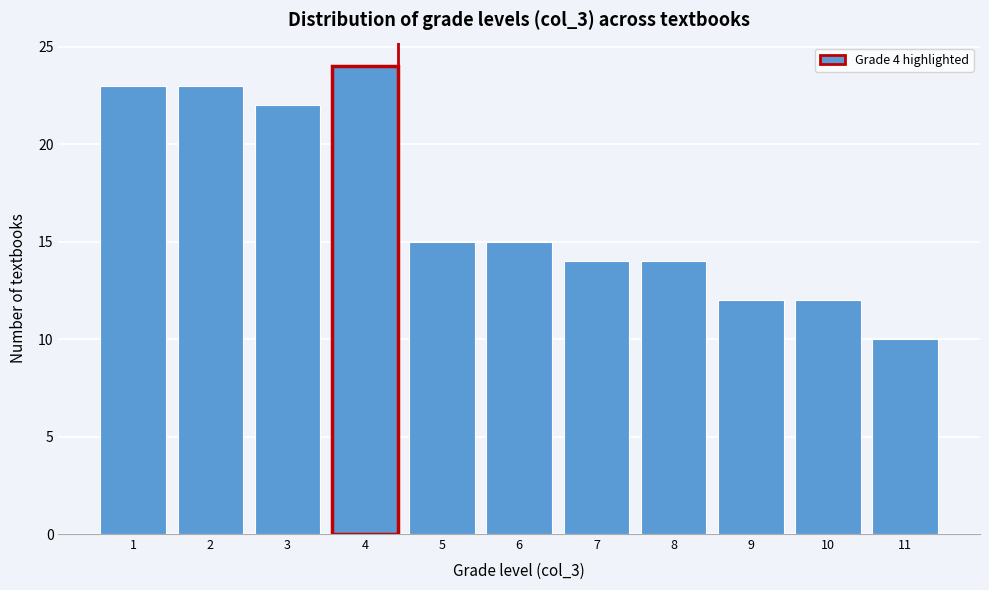

Reading left to right, what are all the values shown in this chart?

1=23	2=23	3=22	4=24	5=15	6=15	7=14	8=14	9=12	10=12	11=10